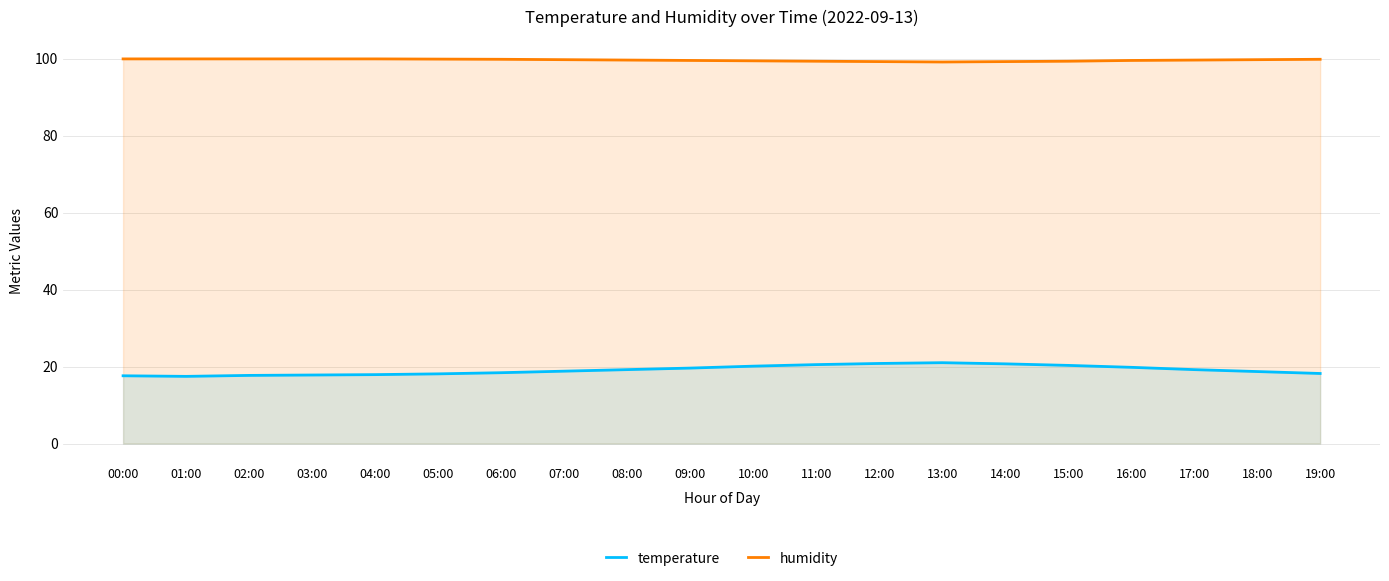

Between 11:00 and 06:00, which is larger?

11:00